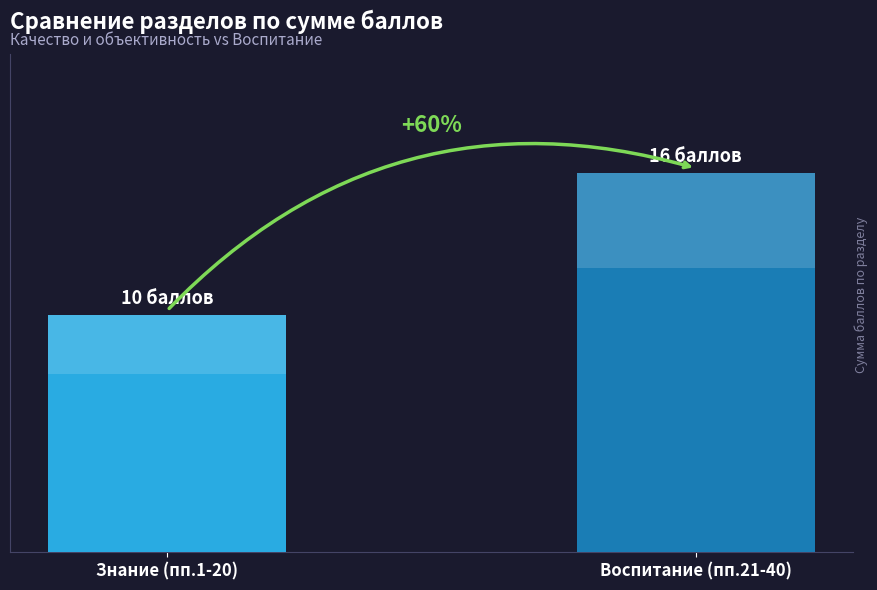

At which label is the value closest to 13?

Знание (пп.1-20)